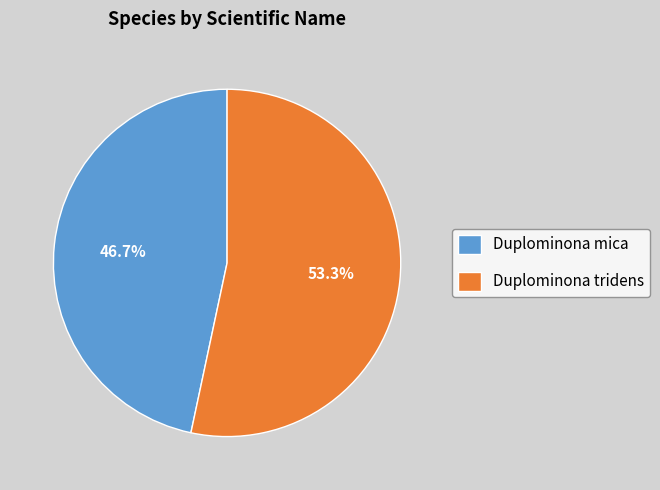

What is the largest slice in the pie chart?

Duplominona tridens